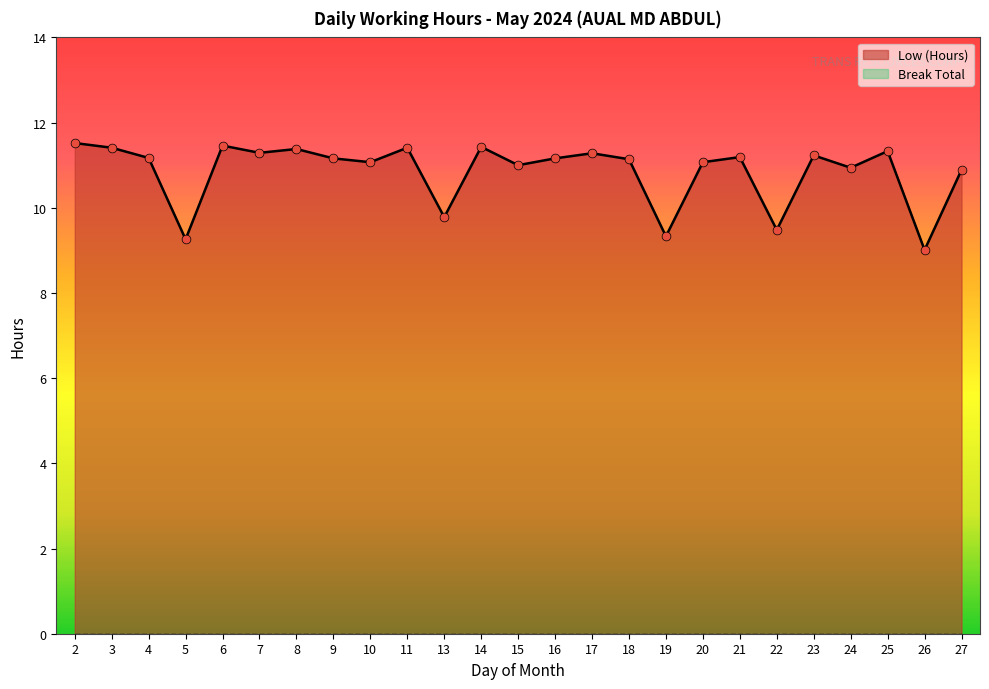

Between 22 and 5, which is larger?

22